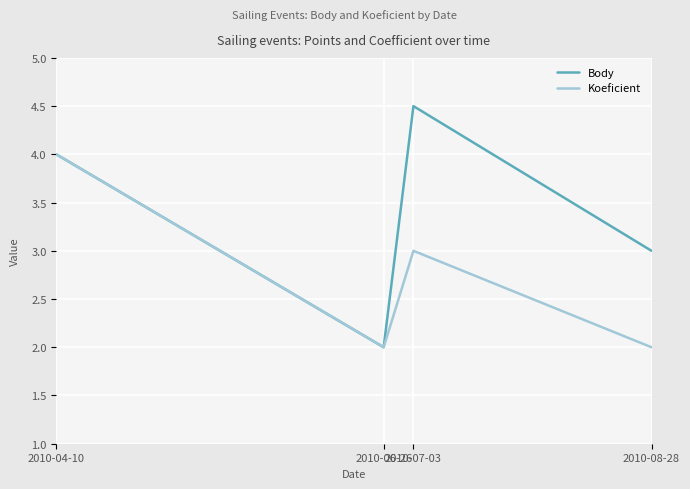

Reading right to left, what are all the values shown in this chart?

Body: 2010-08-28=3.0	2010-07-03=4.5	2010-06-26=2.0	2010-04-10=4.0
Koeficient: 2010-08-28=2.0	2010-07-03=3.0	2010-06-26=2.0	2010-04-10=4.0